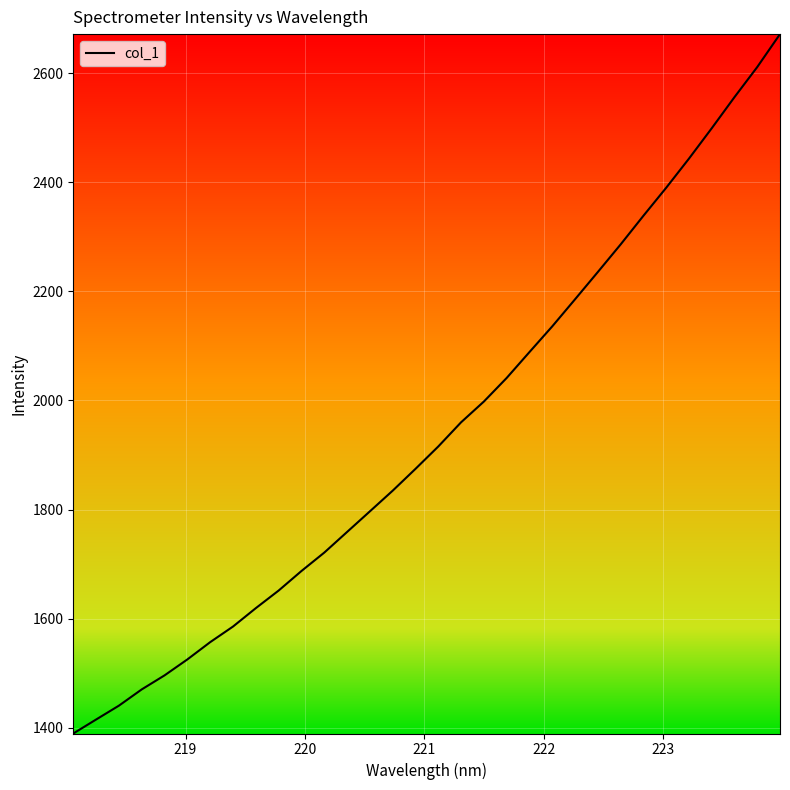

What is the maximum value shown in the chart?

2671.4